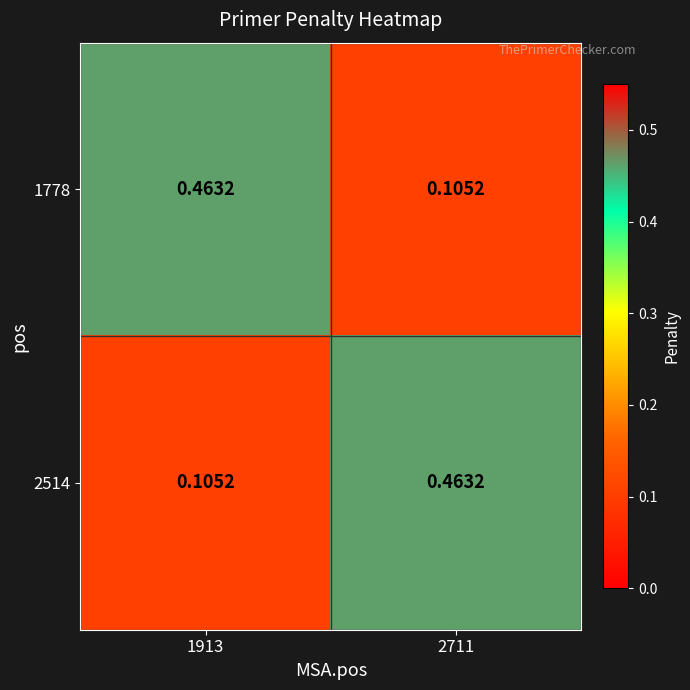

What is the spread (max minus min) of values at 1913?

0.4